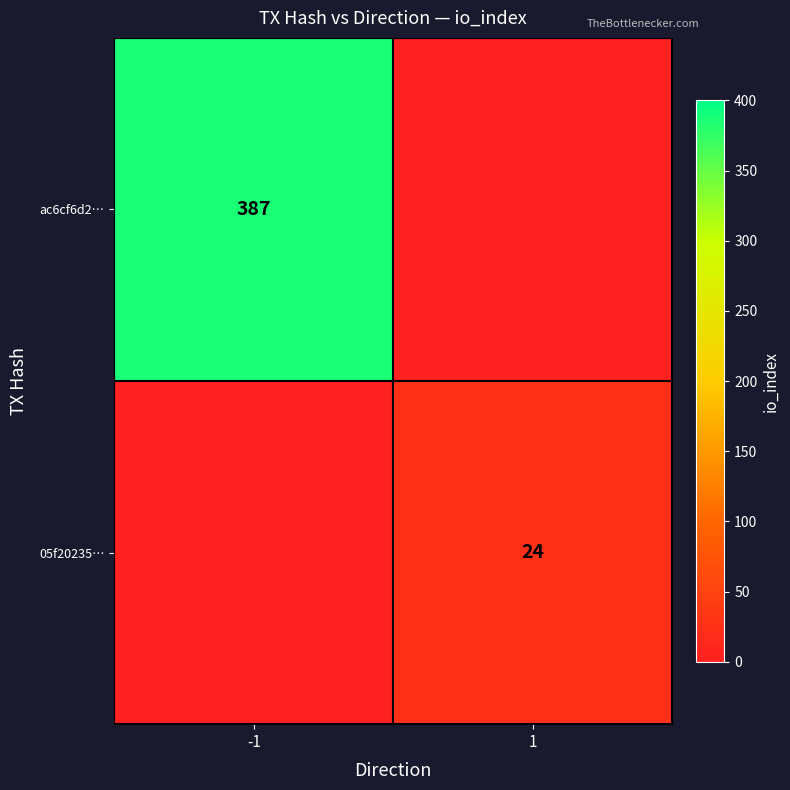

Is the value of 05f20235… at 1 greater than the value of ac6cf6d2… at -1?

No